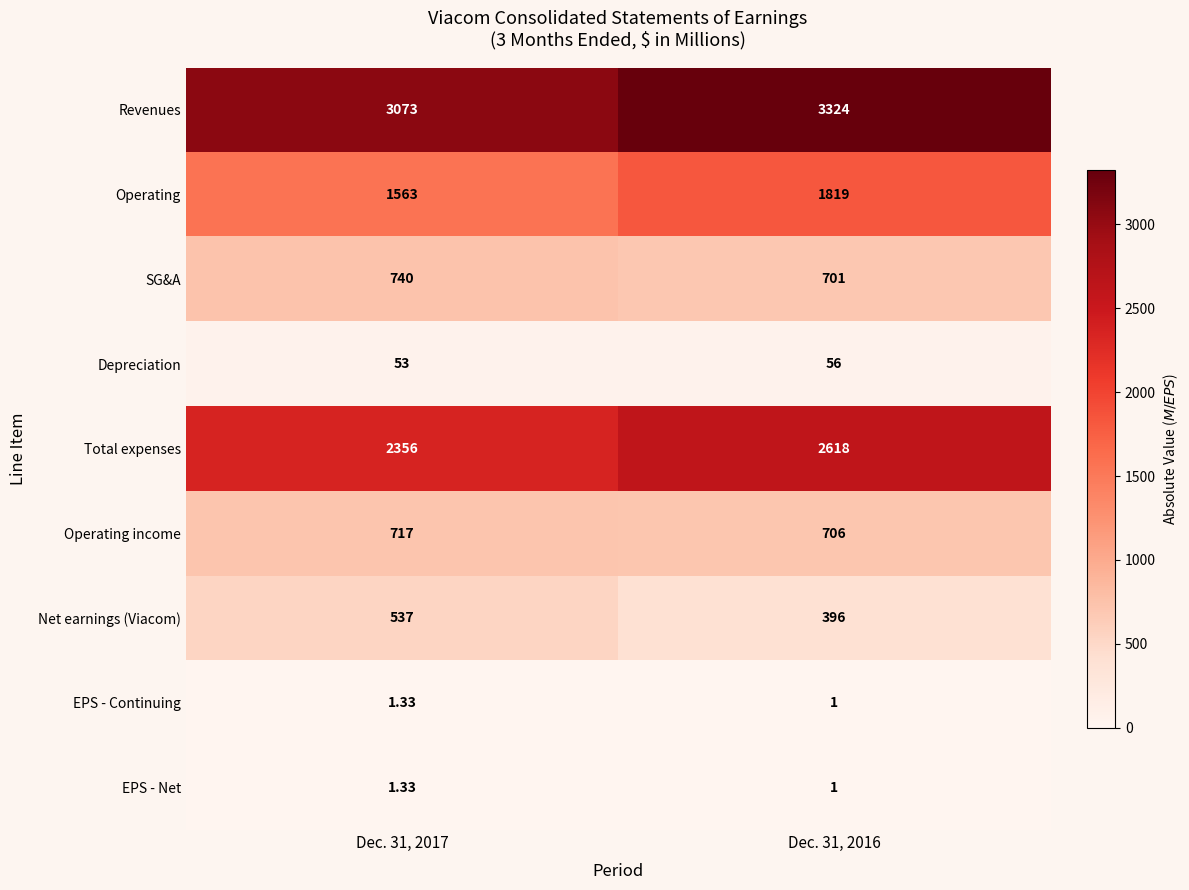

What is the greatest value displayed?

3324.0